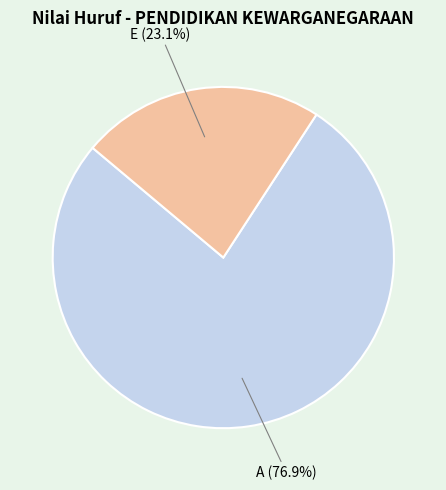

Combined, what portion of the pie is A and E?

100.0%